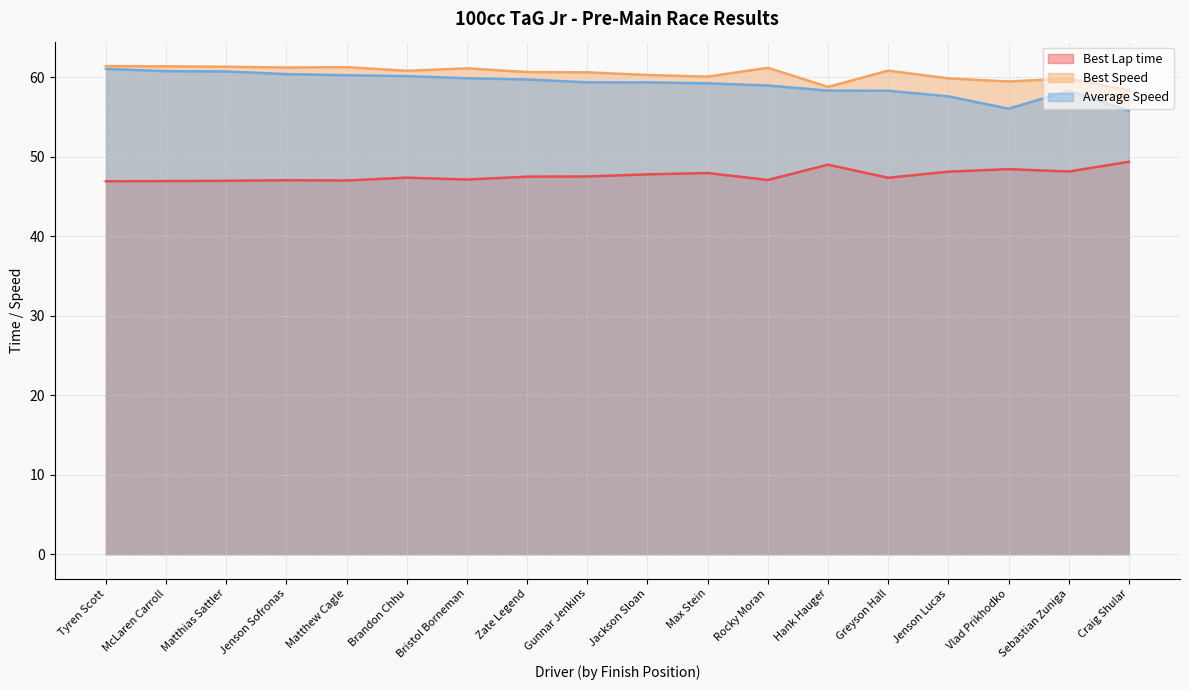

List the series in order of their peak value, highest first.

Best Speed, Average Speed, Best Lap time